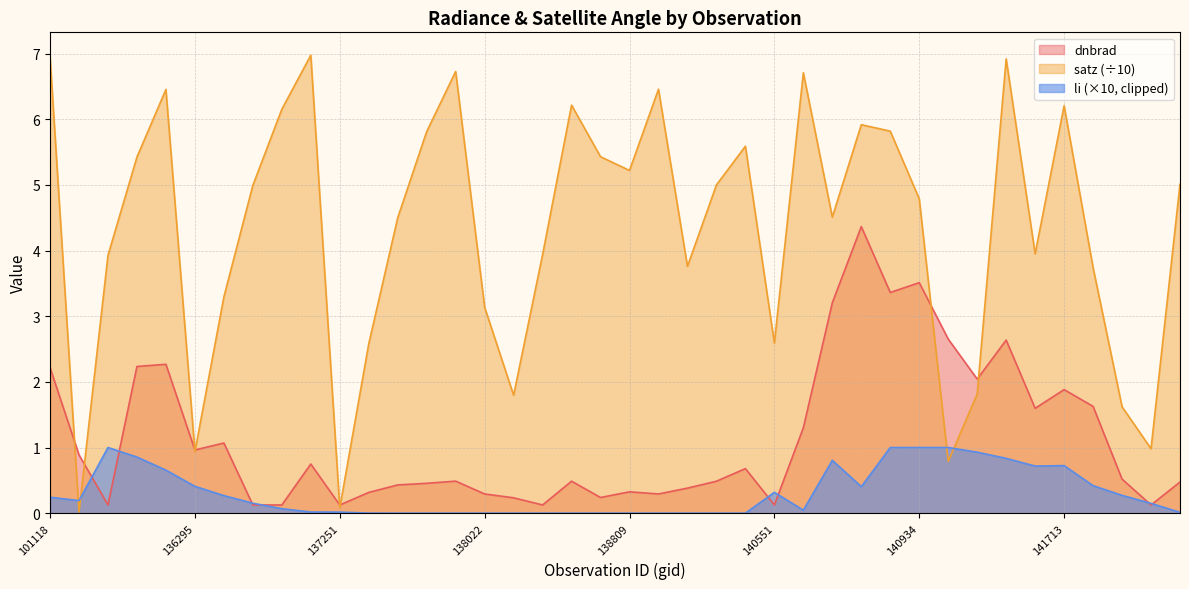

At how many categories does at least one series exceed 0?

40